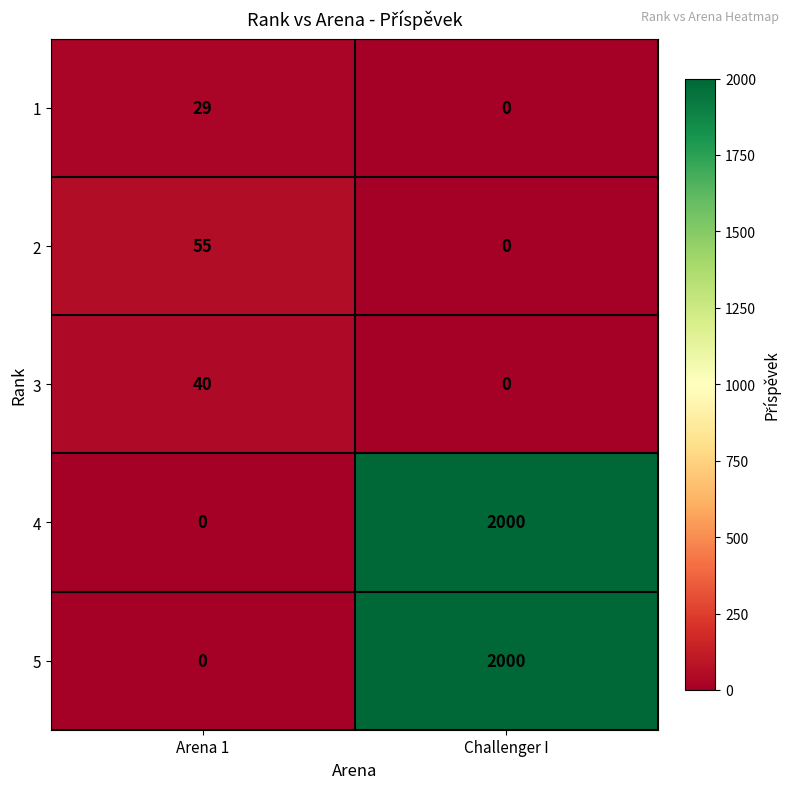

At which label does 2 reach its minimum?

Challenger I